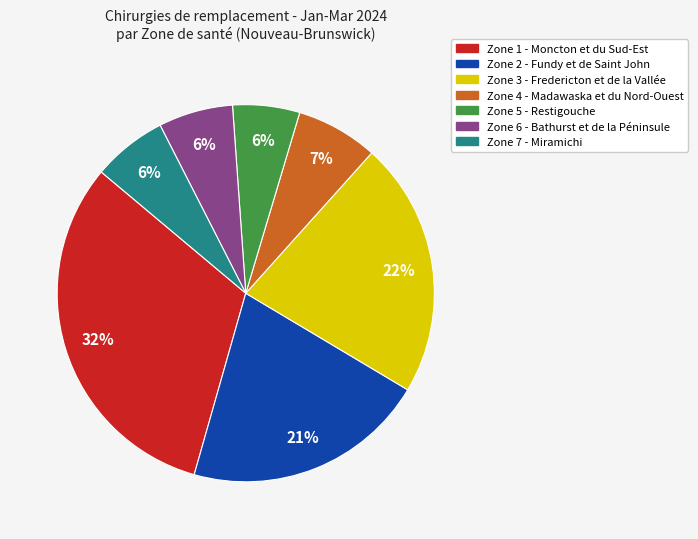

What is the largest slice in the pie chart?

Zone 1 - Moncton et du Sud-Est